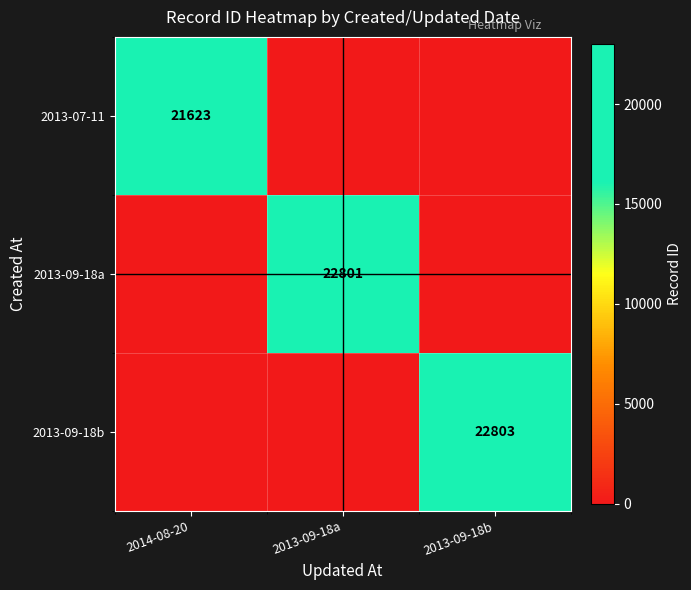

At which label is 2013-09-18a closest to 11400?

2014-08-20